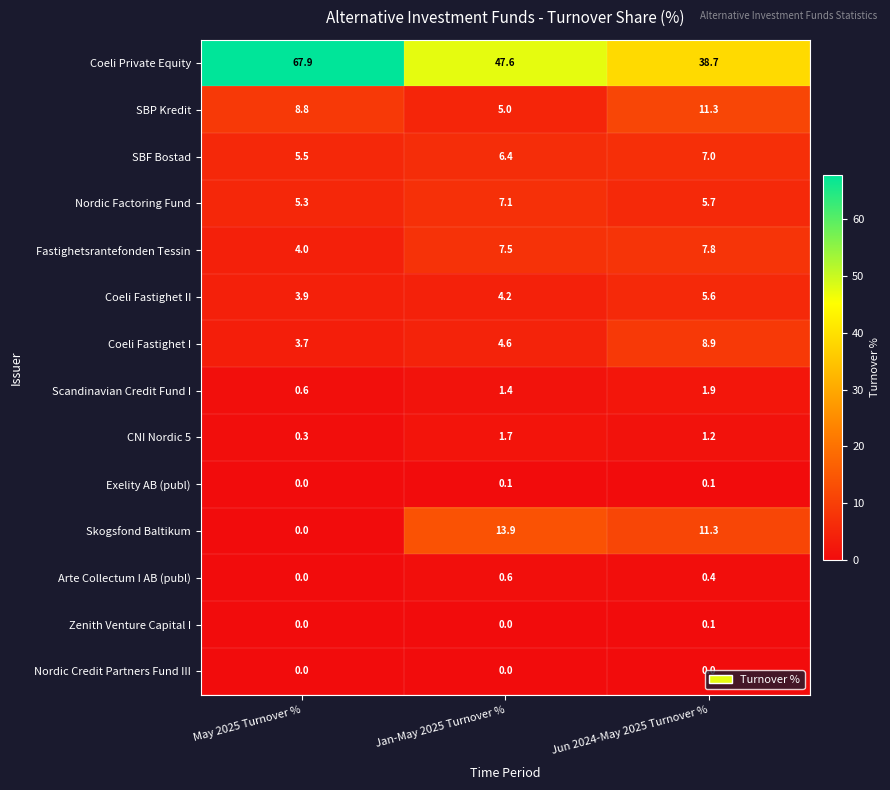

Which series has the widest spread of values?

Coeli Private Equity